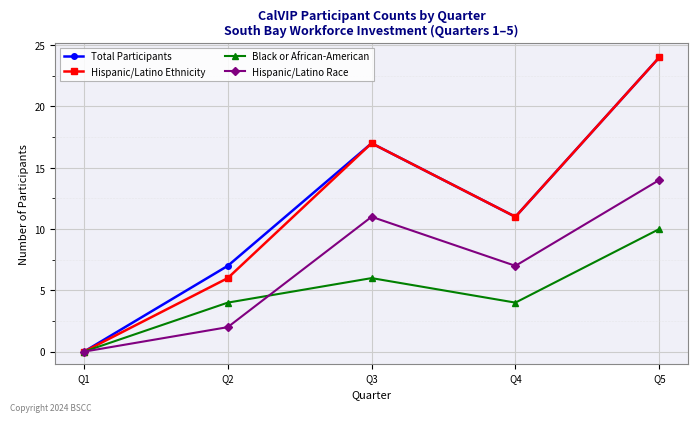

Reading right to left, transcribe all the data shown in this chart.

Total Participants: 24	11	17	7	0
Hispanic/Latino Ethnicity: 24	11	17	6	0
Black or African-American: 10	4	6	4	0
Hispanic/Latino Race: 14	7	11	2	0